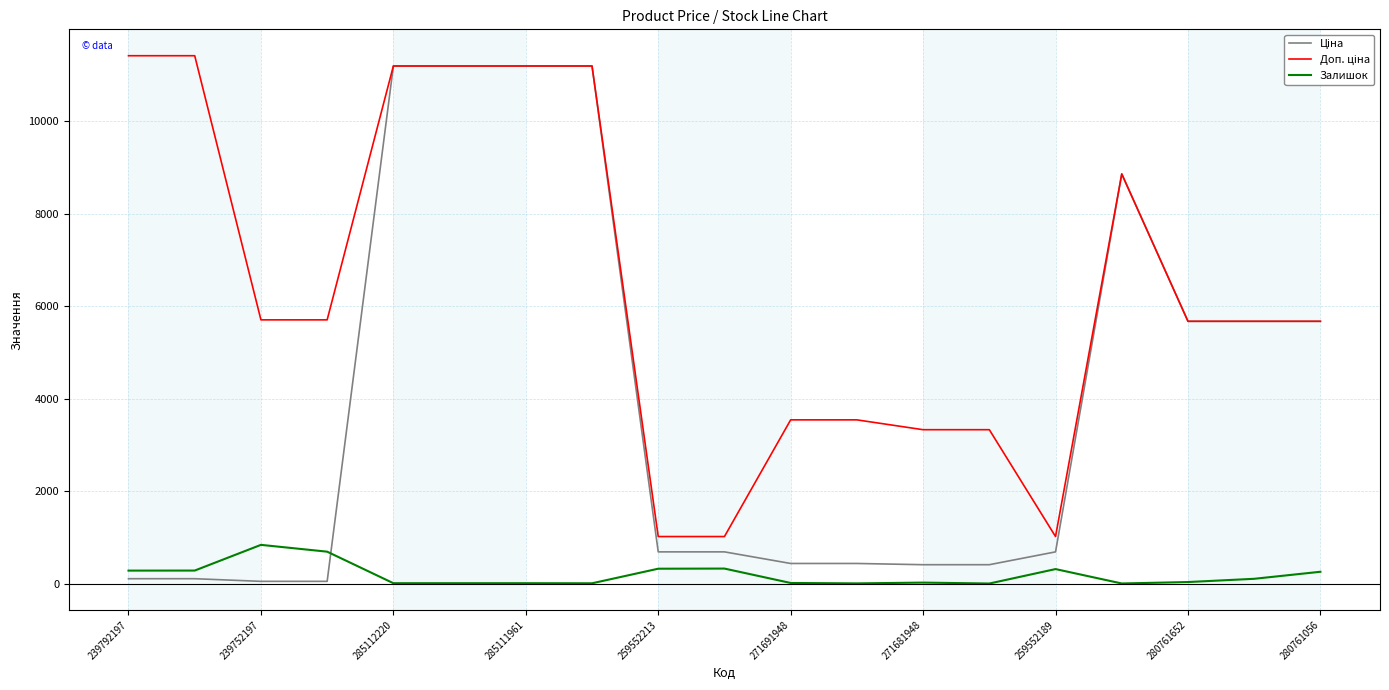

What is the maximum value shown in the chart?

11410.0